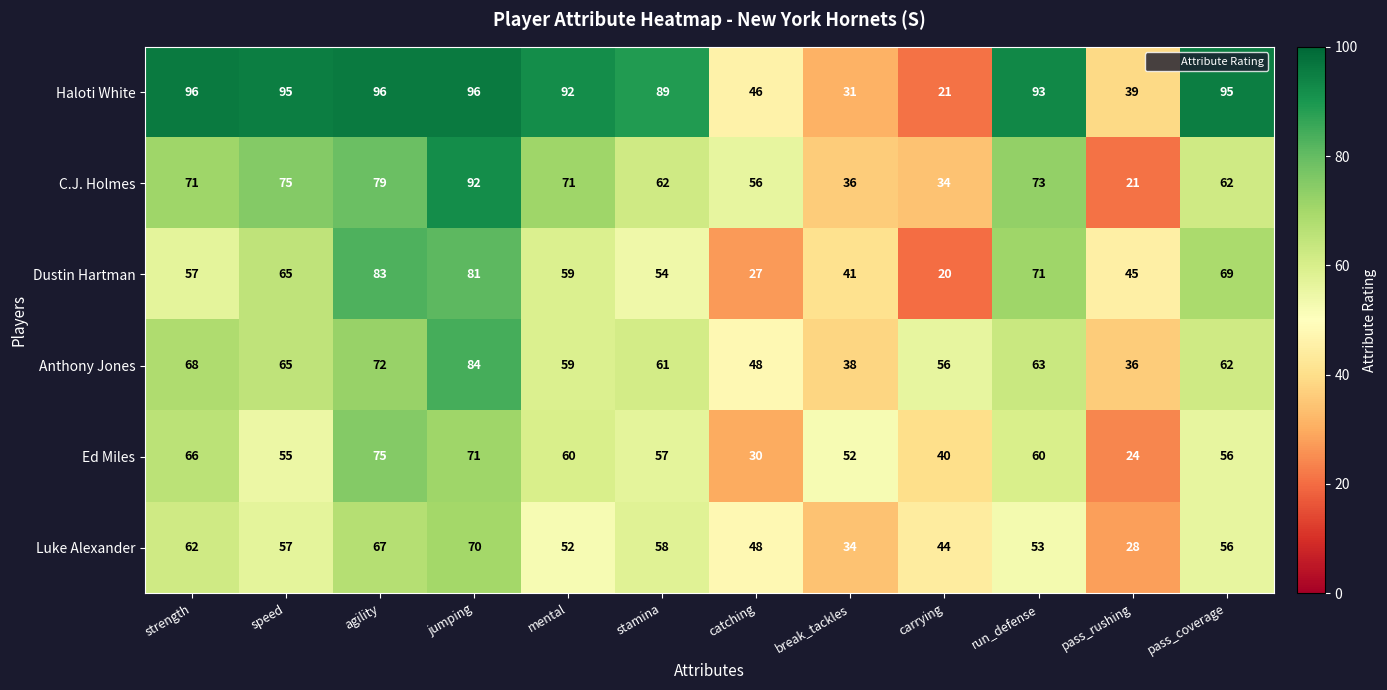

What is the difference between the maximum and minimum values in the Ed Miles series?

51